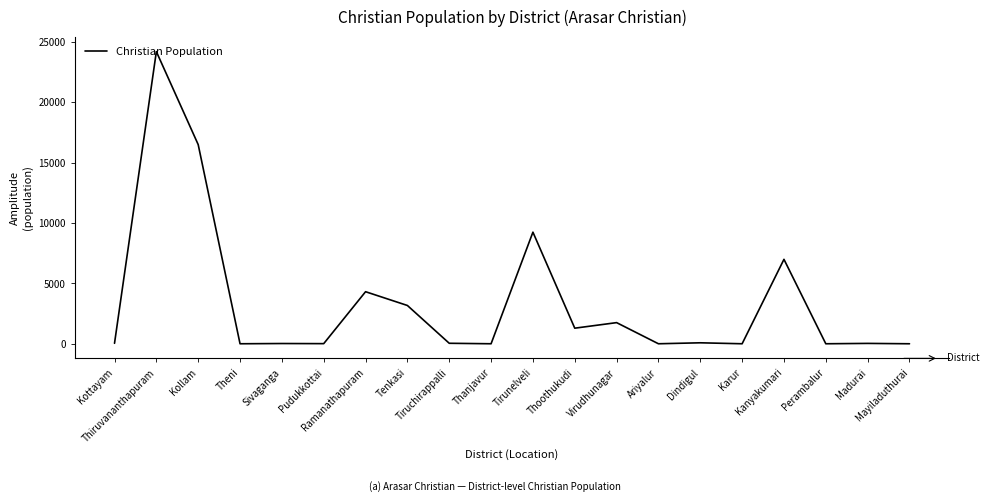

What is the maximum value shown in the chart?

24200